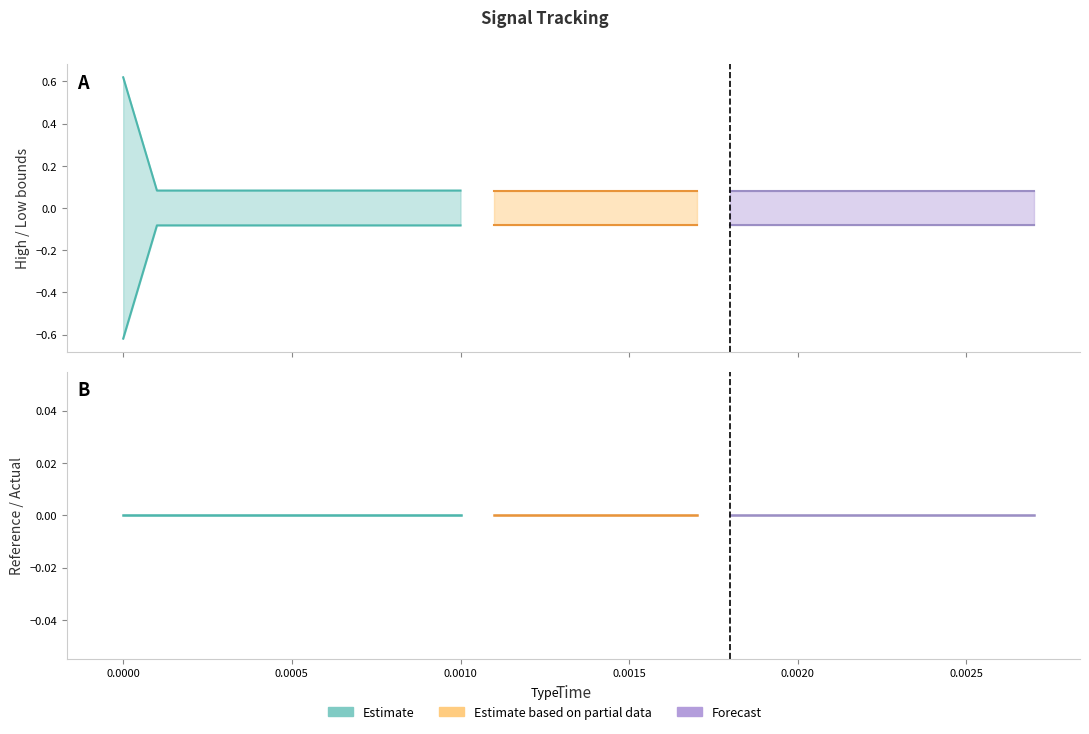

Reading left to right, transcribe all the data shown in this chart.

time: time=0.0	reference=0.0	actual=0.0	high=0.0	low=0.0	5=0.0	6=0.0	7=0.0	8=0.0	9=0.0	10=0.0	11=0.0	12=0.0	13=0.0	14=0.0	15=0.0	16=0.0	17=0.0	18=0.0	19=0.0	20=0.0	21=0.0	22=0.0	23=0.0	24=0.0	25=0.0	26=0.0	27=0.0
reference: time=0.0	reference=0.0	actual=0.0	high=0.0	low=0.0	5=0.0	6=0.0	7=0.0	8=0.0	9=0.0	10=0.0	11=0.0	12=0.0	13=0.0	14=0.0	15=0.0	16=0.0	17=0.0	18=0.0	19=0.0	20=0.0	21=0.0	22=0.0	23=0.0	24=0.0	25=0.0	26=0.0	27=0.0
actual: time=0.0	reference=0.0	actual=0.0	high=0.0	low=0.0	5=0.0	6=0.0	7=0.0	8=0.0	9=0.0	10=0.0	11=0.0	12=0.0	13=0.0	14=0.0	15=0.0	16=0.0	17=0.0	18=0.0	19=0.0	20=0.0	21=0.0	22=0.0	23=0.0	24=0.0	25=0.0	26=0.0	27=0.0
high: time=0.6	reference=0.1	actual=0.1	high=0.1	low=0.1	5=0.1	6=0.1	7=0.1	8=0.1	9=0.1	10=0.1	11=0.1	12=0.1	13=0.1	14=0.1	15=0.1	16=0.1	17=0.1	18=0.1	19=0.1	20=0.1	21=0.1	22=0.1	23=0.1	24=0.1	25=0.1	26=0.1	27=0.1
low: time=-0.6	reference=-0.1	actual=-0.1	high=-0.1	low=-0.1	5=-0.1	6=-0.1	7=-0.1	8=-0.1	9=-0.1	10=-0.1	11=-0.1	12=-0.1	13=-0.1	14=-0.1	15=-0.1	16=-0.1	17=-0.1	18=-0.1	19=-0.1	20=-0.1	21=-0.1	22=-0.1	23=-0.1	24=-0.1	25=-0.1	26=-0.1	27=-0.1